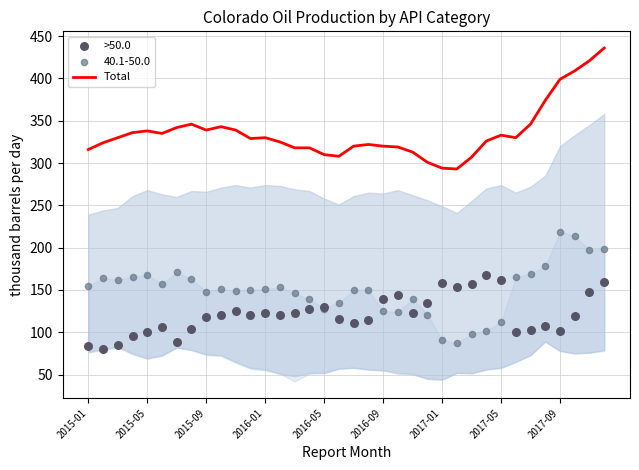

Which series has the largest total across all categories?

Total